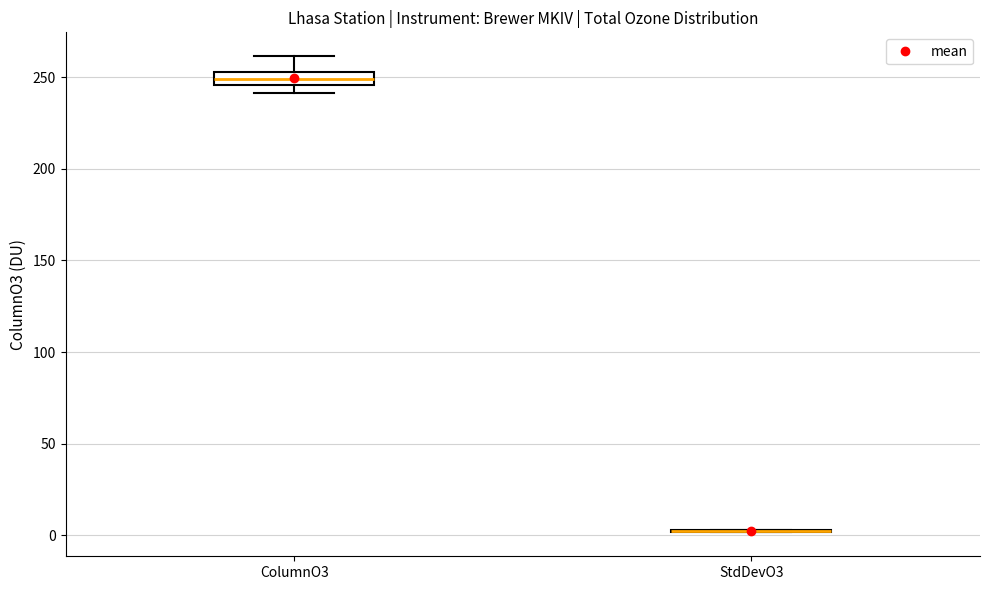

Which box is the tallest, from its lower edge to its upper edge?

ColumnO3